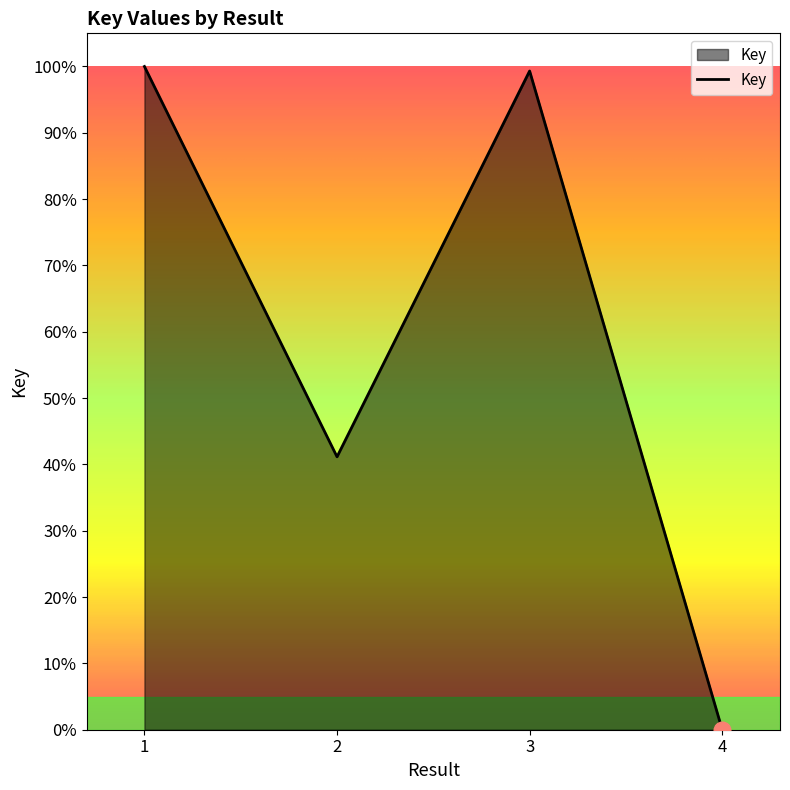

Which label corresponds to the smallest value in the chart?

4